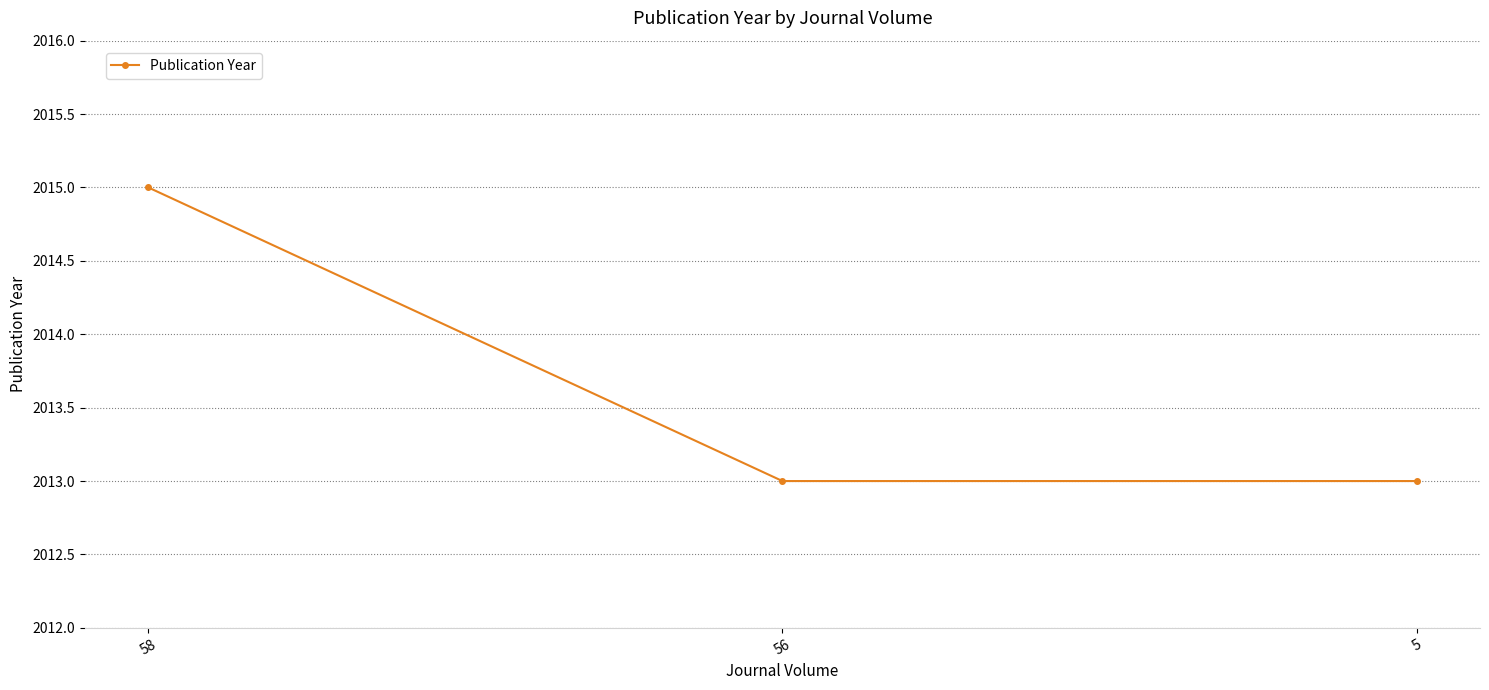

What is the value of the 3rd point from the left?

2013